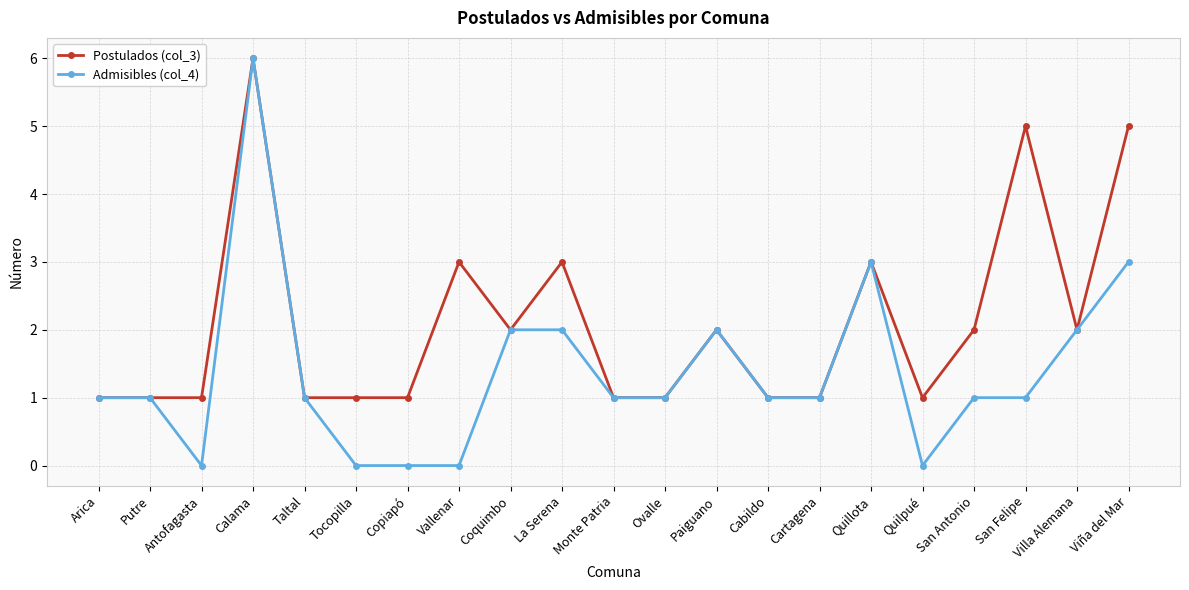

At which category does Admisibles (col_4) reach its first local valley?

Antofagasta